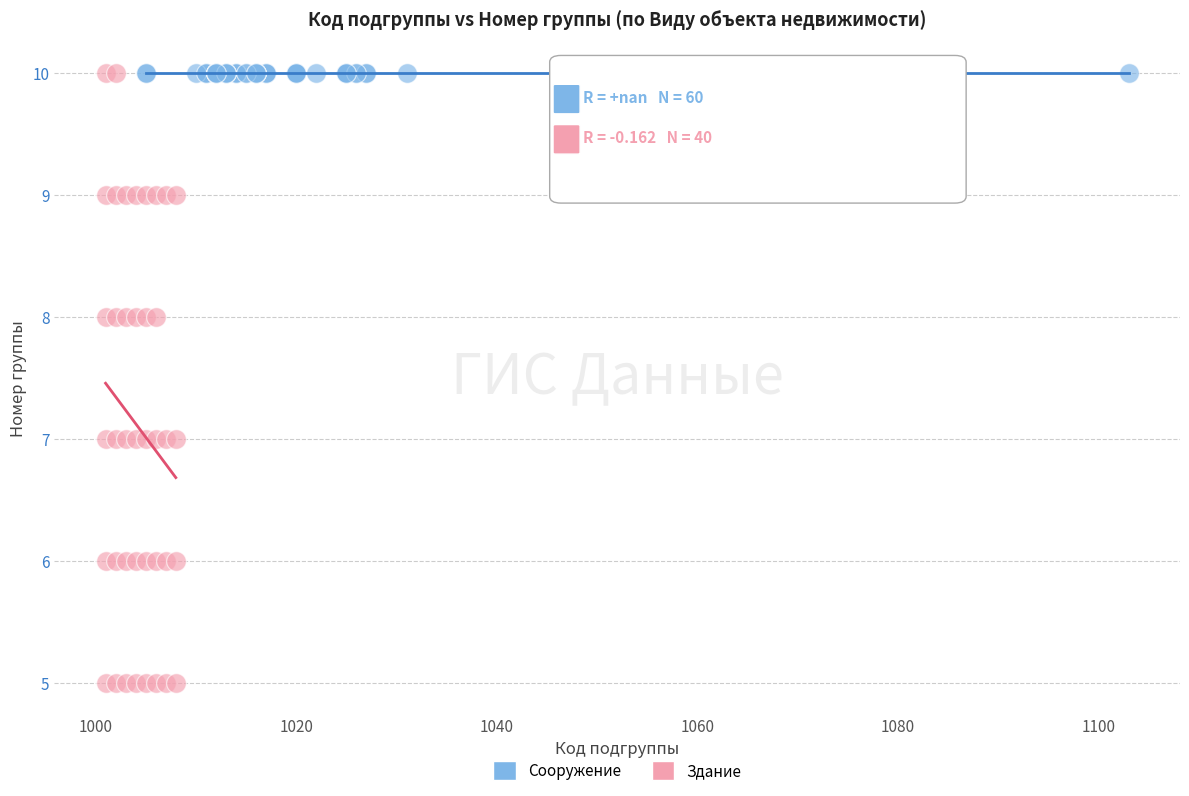

Which series contains the lowest Y value?

Здание